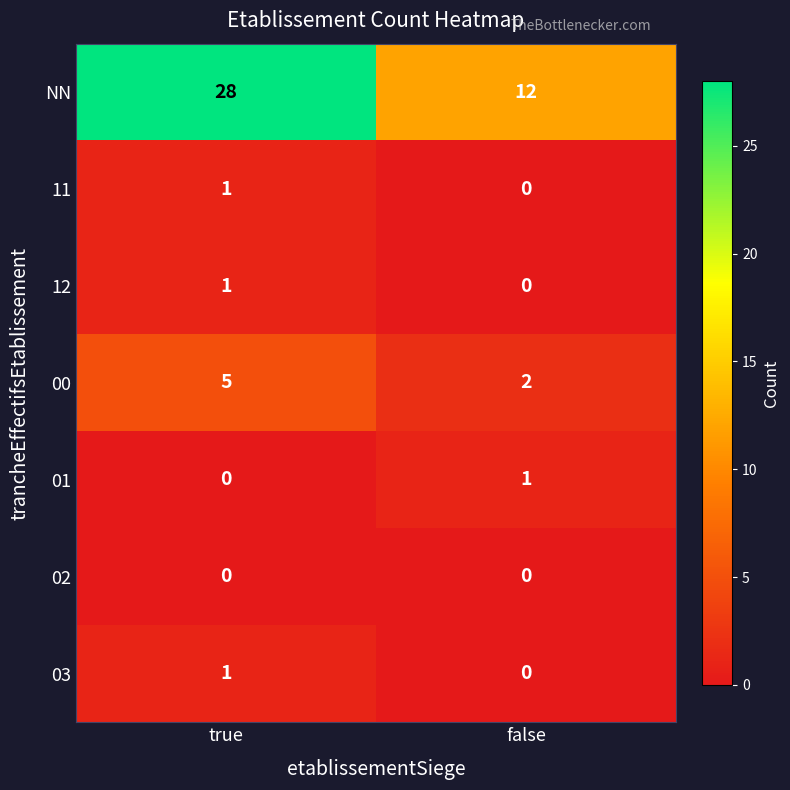

Rank the categories by 00 value from lowest to highest.

false, true